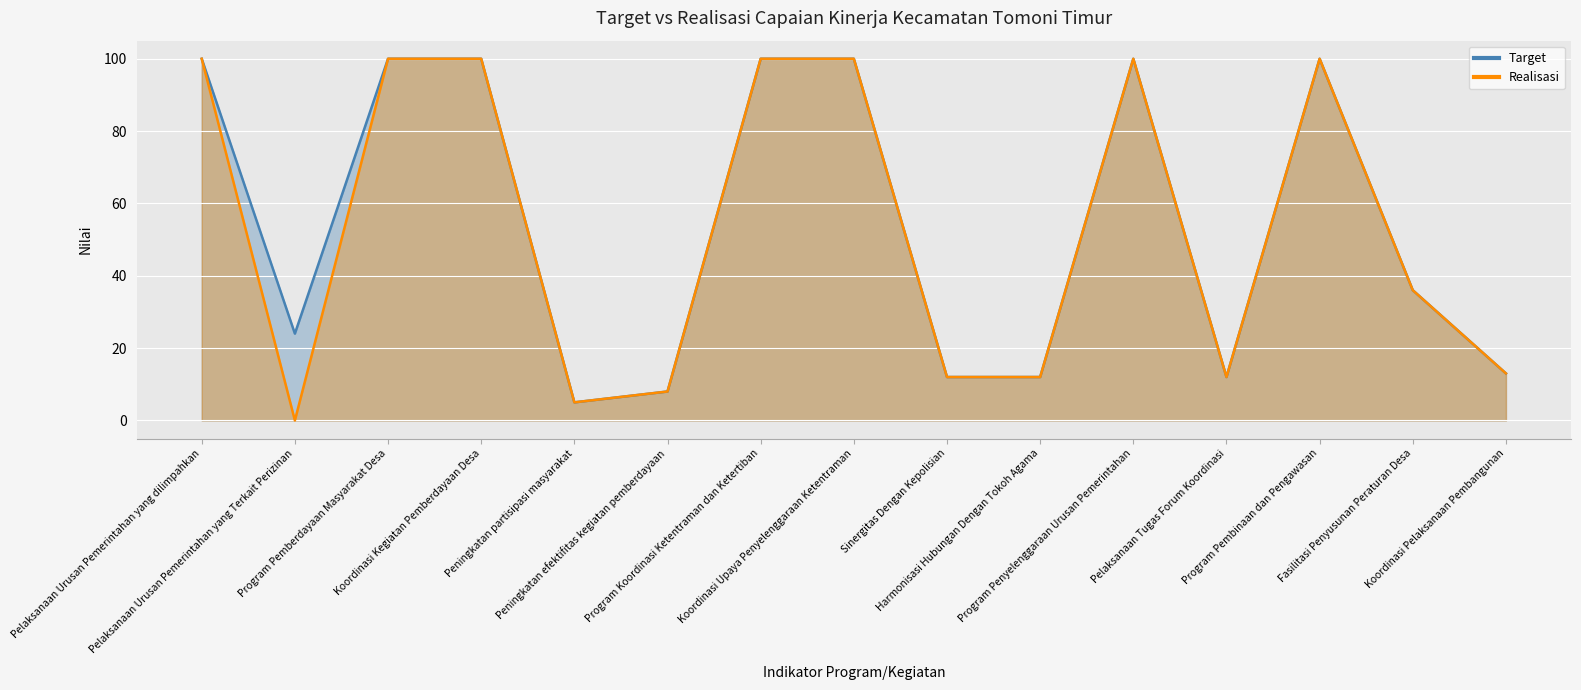

What is the sum of the Target values at Program Pembinaan dan Pengawasan and Koordinasi Pelaksanaan Pembangunan?

113